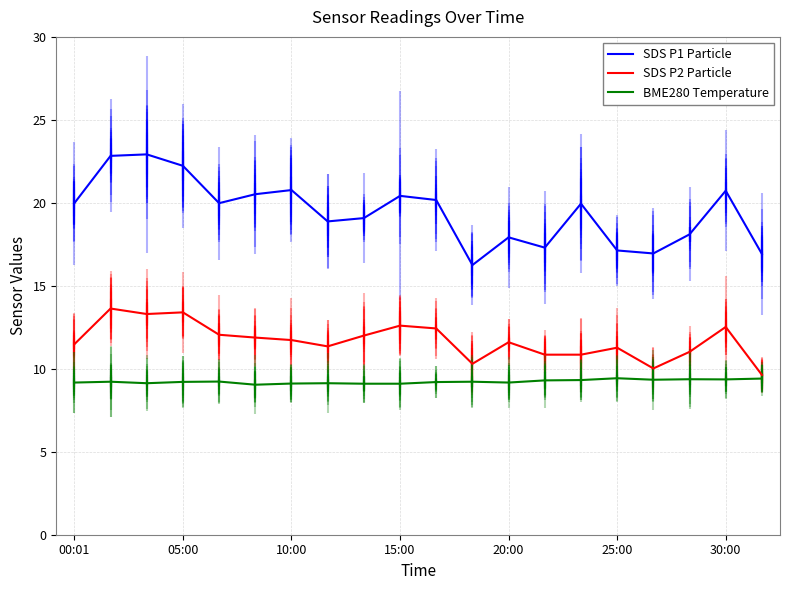

What is the smallest value displayed?

9.0